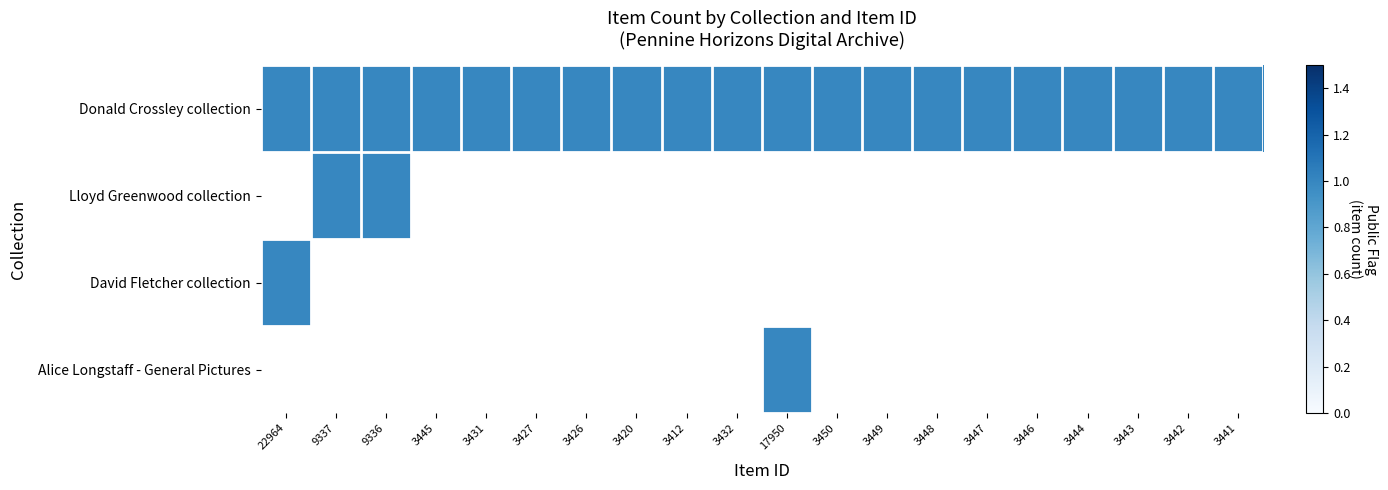

What is the greatest value displayed?

1